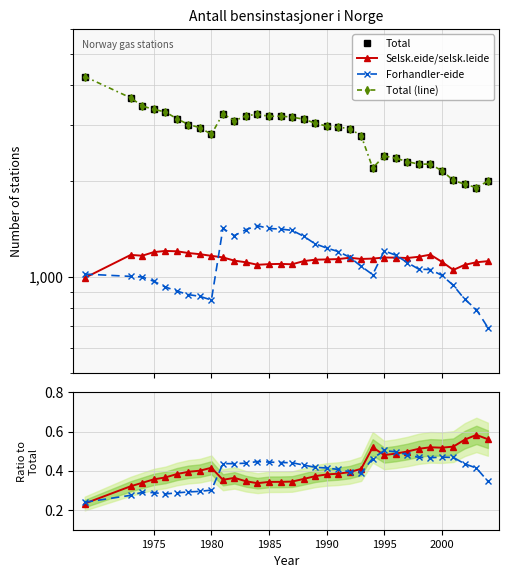

True or false: Total has more than 1 interior local peaks.

True